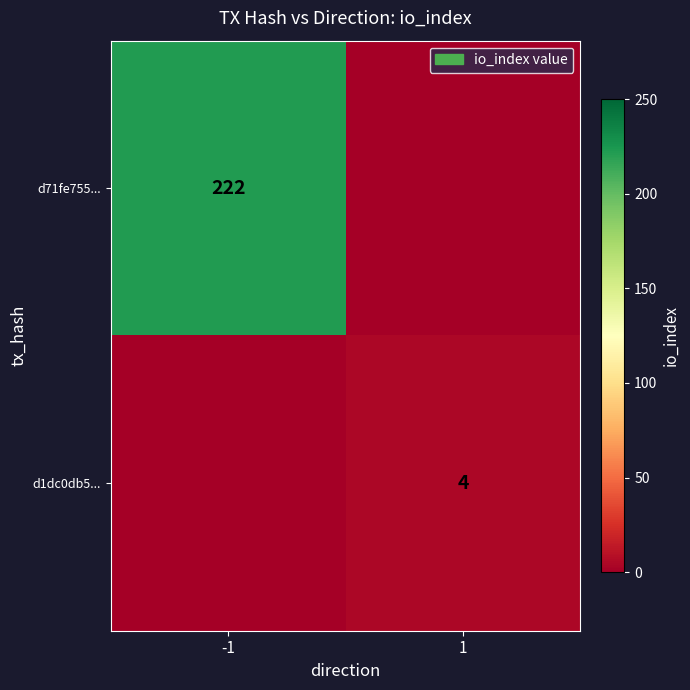

Which category has the lowest value across all series?

1